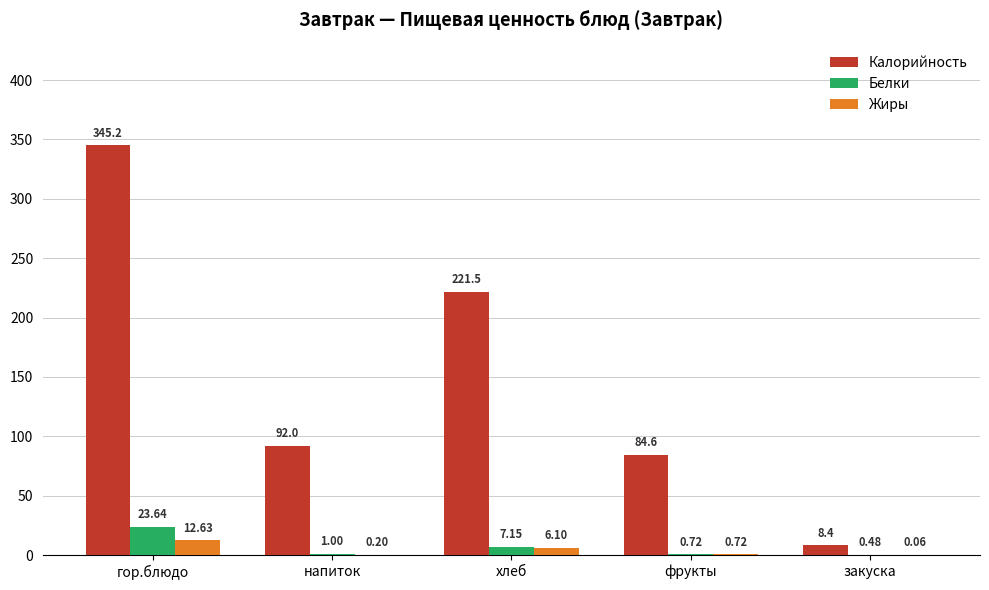

What is the total value across all series at фрукты?

86.0